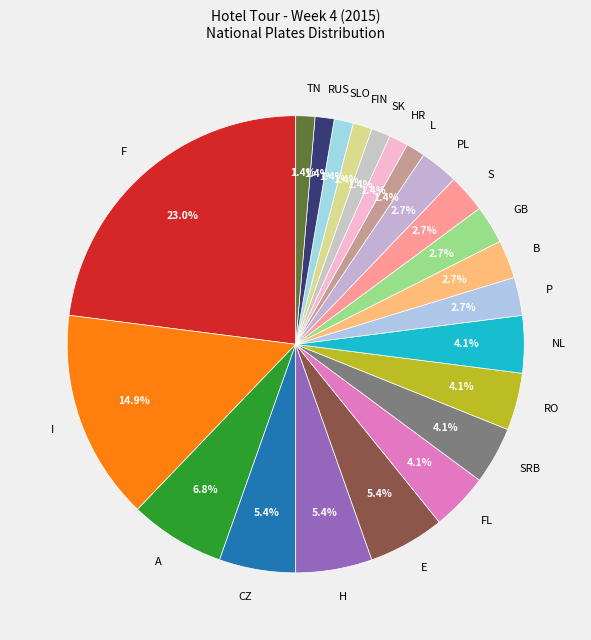

Is it true that H is 5% of the pie?

True